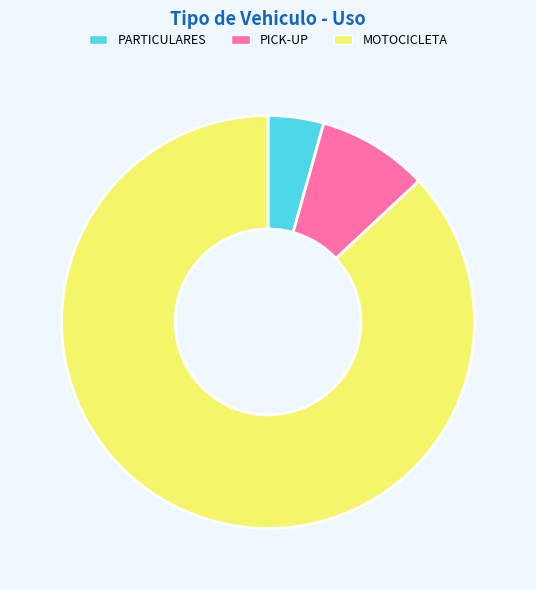

Is it true that PARTICULARES is 11% of the pie?

False